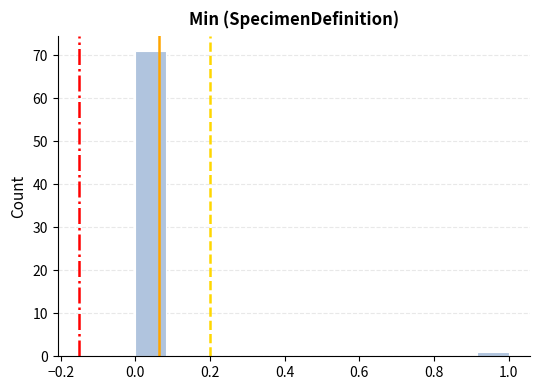

What is the height of the bar covering 0.00 to 0.08 on the x-axis? Neither the bar edges nor the heights are printed on the chart, so give them approximately, as read against the axes.

71